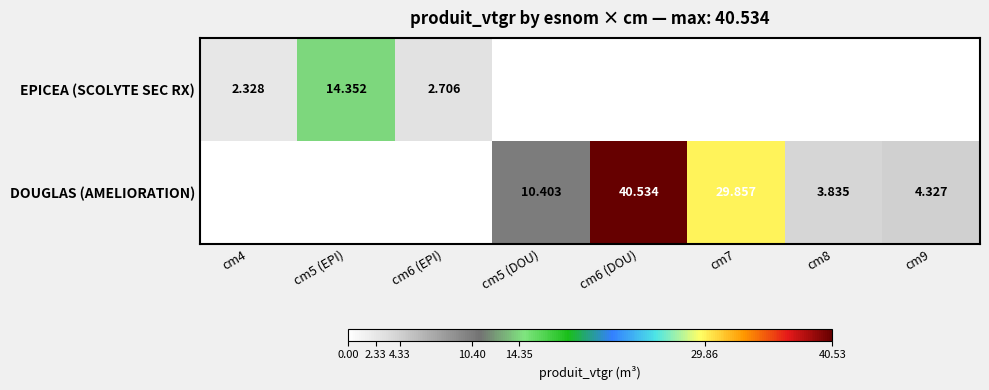

At how many categories does at least one series exceed 16?

2